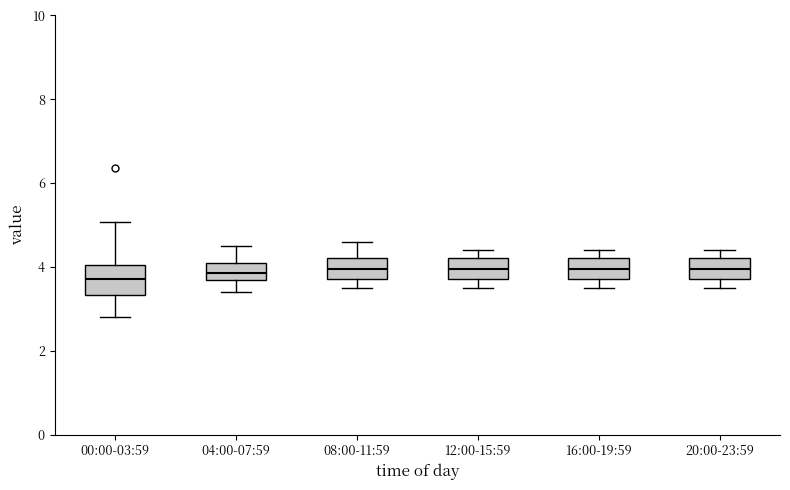

Reading left to right, transcribe this box plot: for each box, give where its median line is, the range the box spans, and where its two whiskers end, as read against the y-axis. The values are not printed on the chart, so give them approximately, as read against the axis.

00:00-03:59: median 3.8, box 3.4 to 4.0, whiskers 2.8 to 5.0
04:00-07:59: median 3.8, box 3.6 to 4.2, whiskers 3.4 to 4.6
08:00-11:59: median 4.0, box 3.8 to 4.2, whiskers 3.6 to 4.6
12:00-15:59: median 4.0, box 3.8 to 4.2, whiskers 3.6 to 4.4
16:00-19:59: median 4.0, box 3.8 to 4.2, whiskers 3.6 to 4.4
20:00-23:59: median 4.0, box 3.8 to 4.2, whiskers 3.6 to 4.4